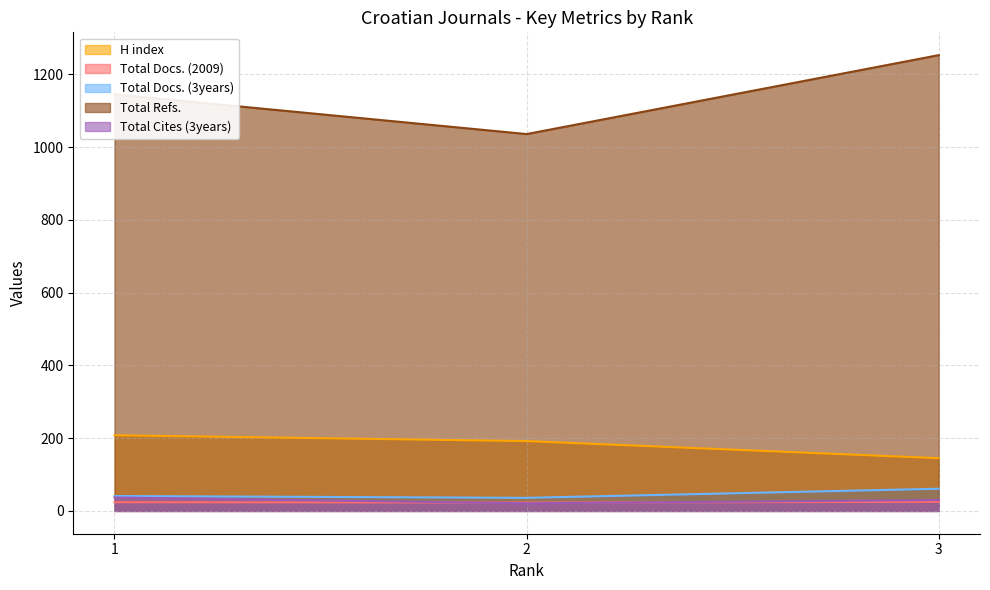

List the series in order of their peak value, highest first.

Total Refs., H index, Total Docs. (3years), Total Cites (3years), Total Docs. (2009)